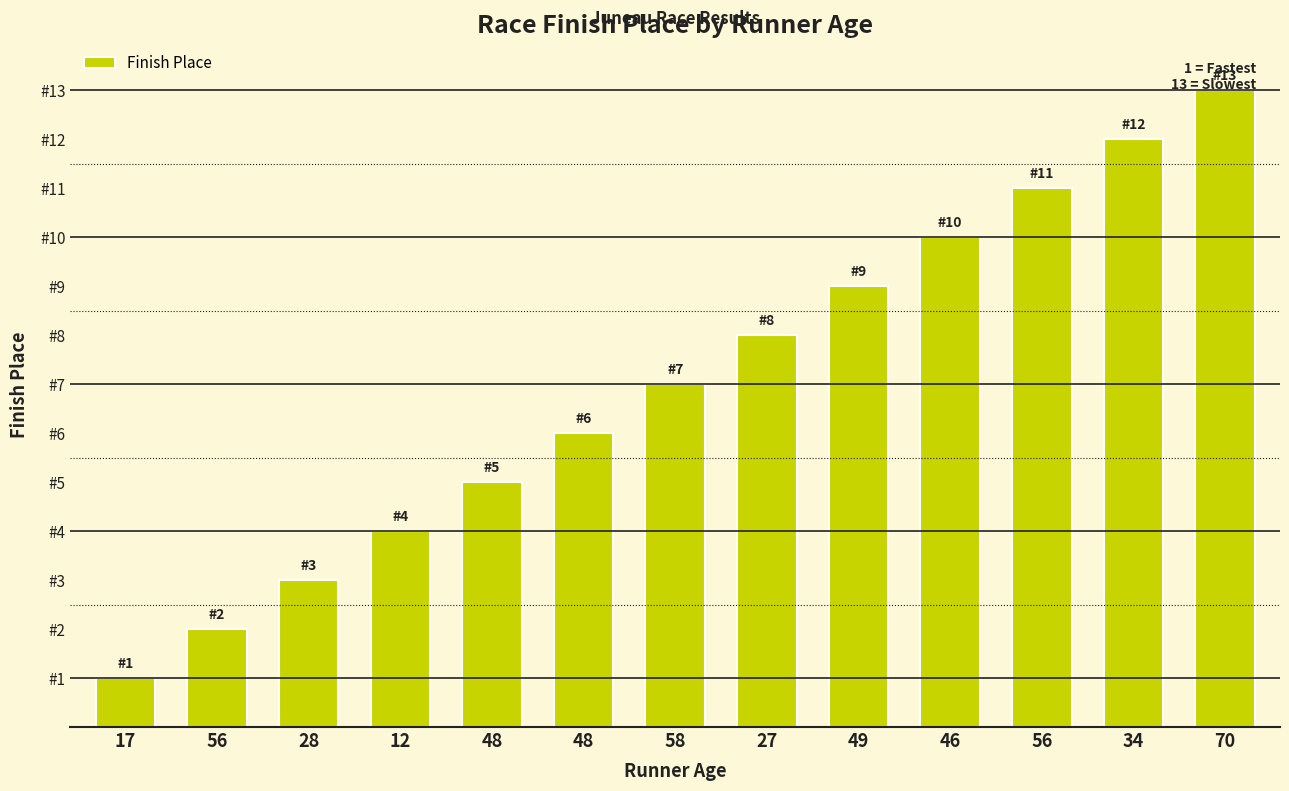

What is the sum of the values at 27 and 48?

14